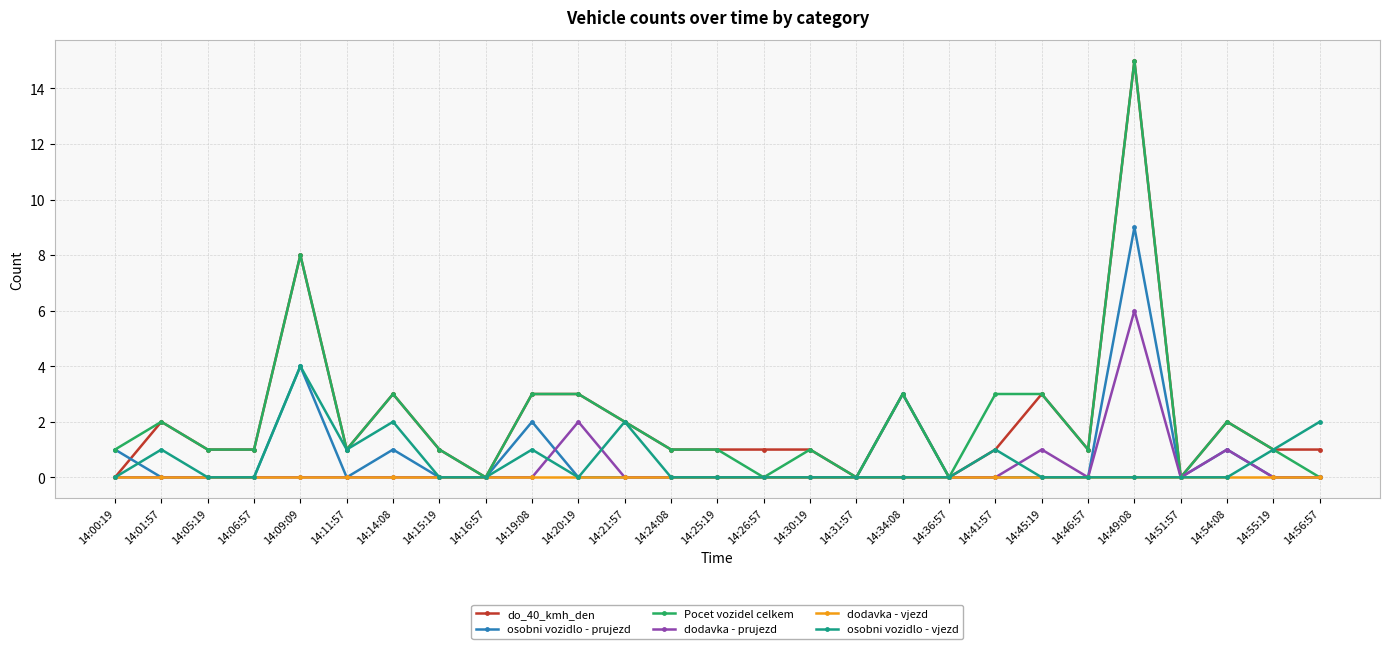

Is the value of dodavka - vjezd at 14:45:19 greater than the value of Pocet vozidel celkem at 14:24:08?

No